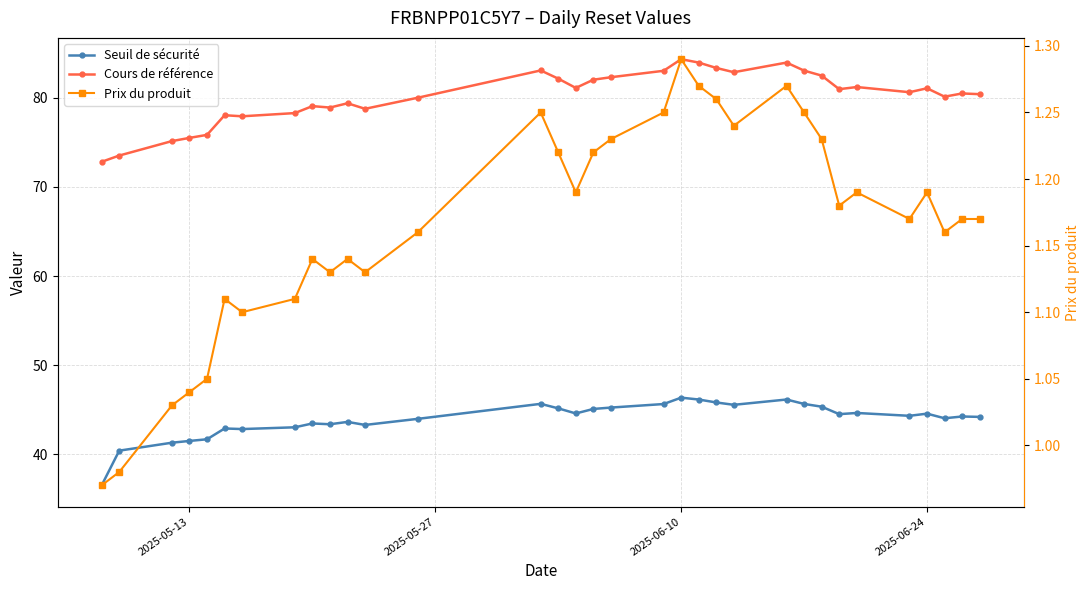

Is the value of Seuil de sécurité at 27 greater than the value of Cours de référence at 29?

No